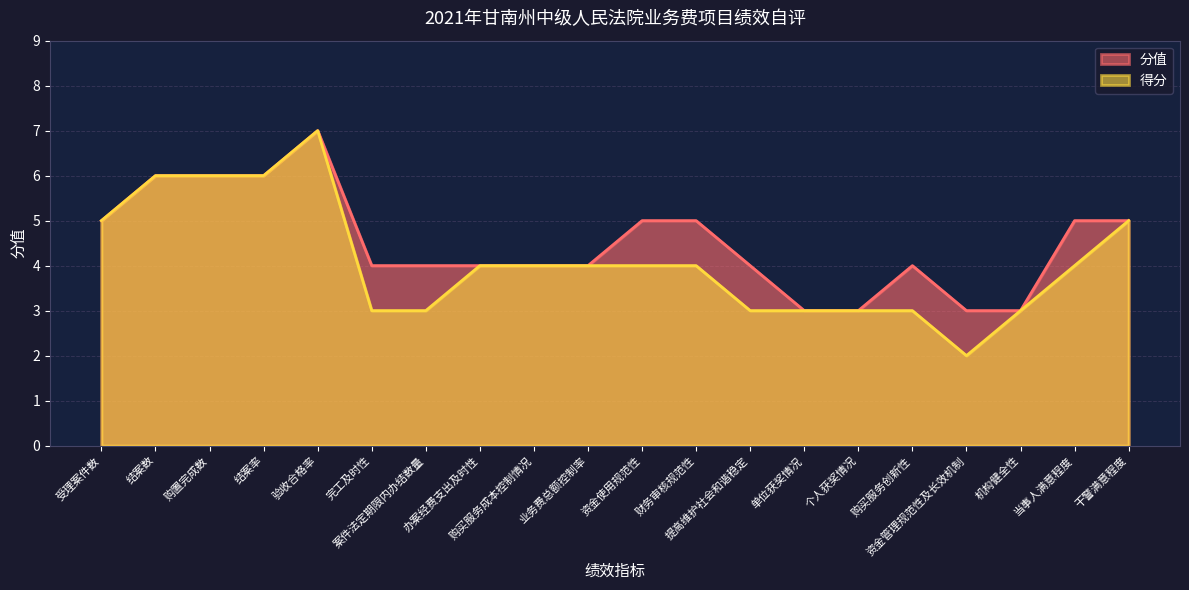

What is the difference between the highest and lowest values at 购买服务创新性?

1